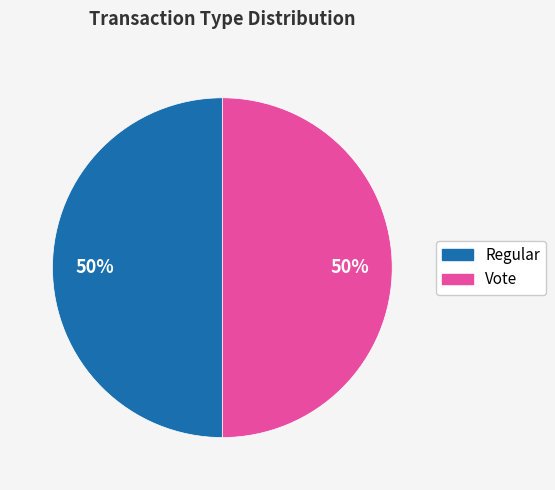

The Vote slice represents 50% of the pie. True or false?

True